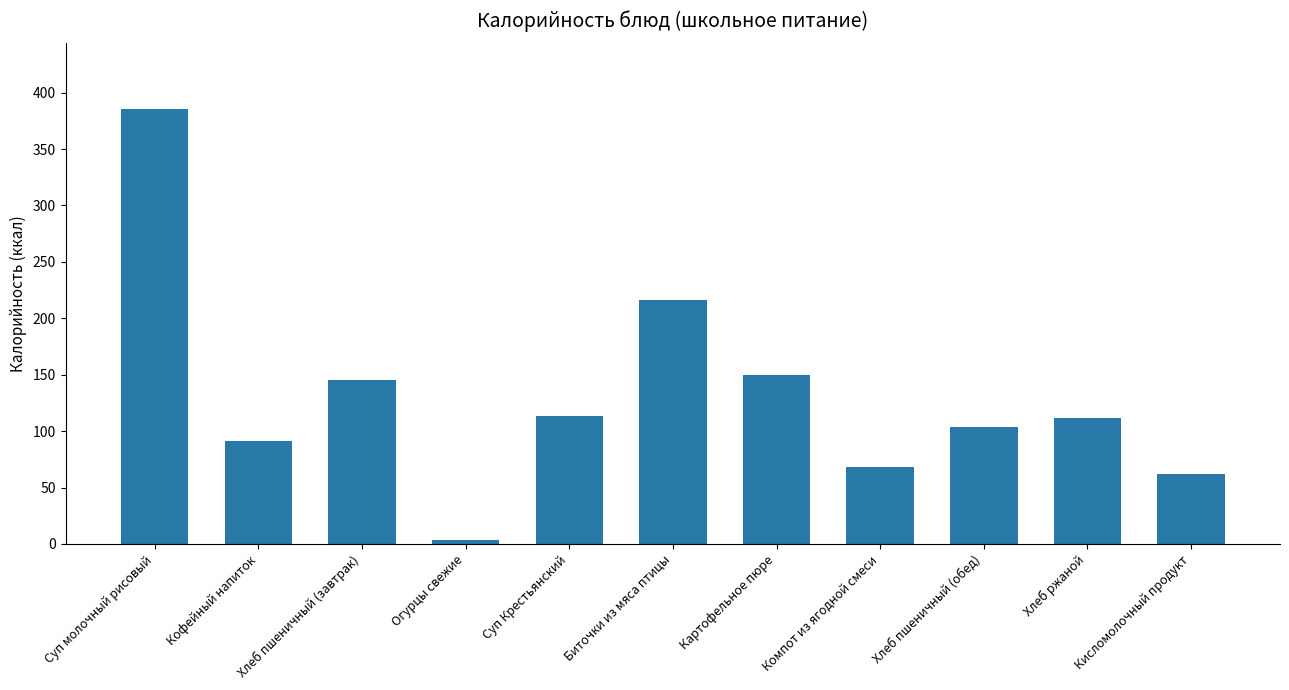

What is the ratio of the value at Картофельное пюре to the value at Огурцы свежие?

45.2